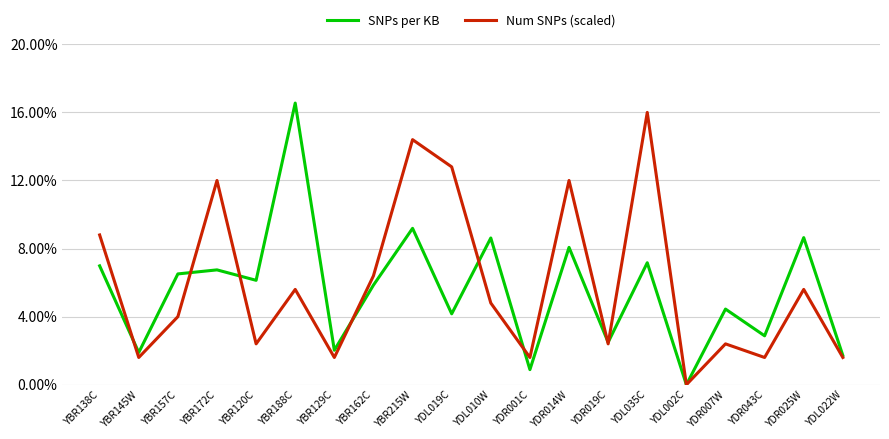

At which label does SNPs per KB reach its peak?

YBR188C